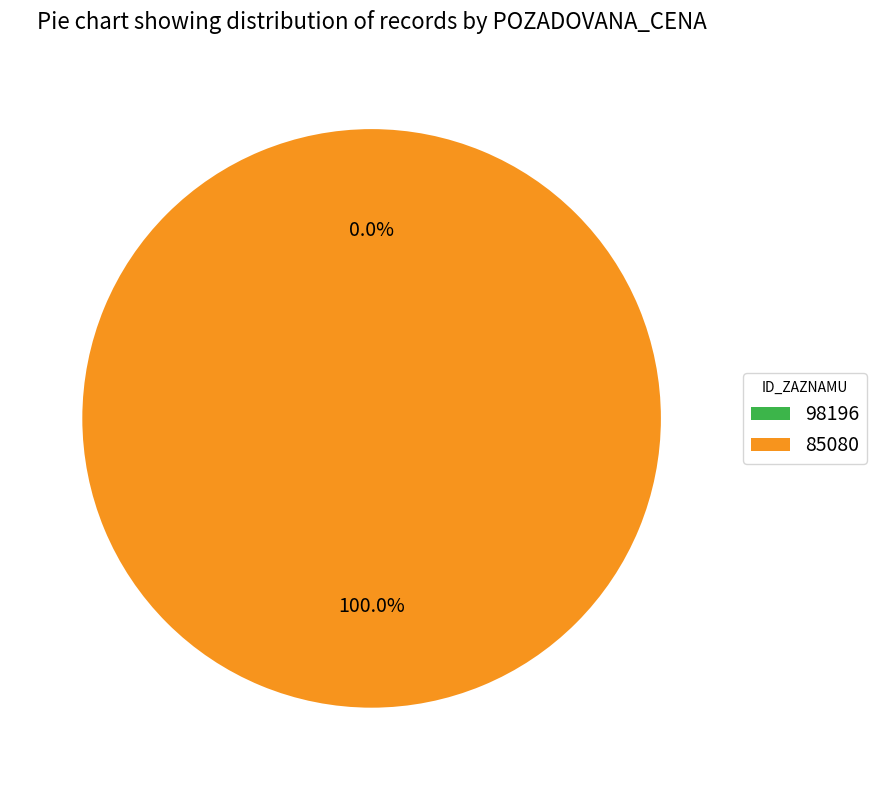

Which category has the biggest portion of the pie?

85080